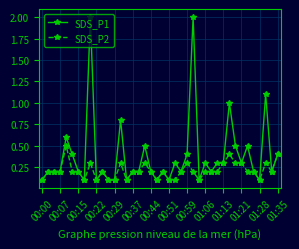

What is the greatest value displayed?

2.0